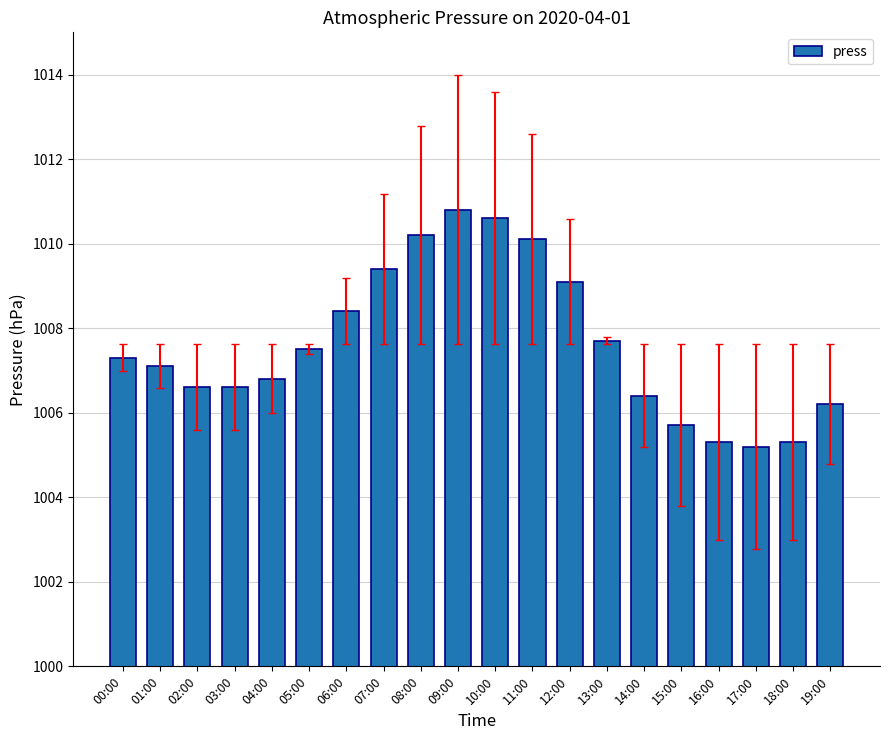

Does the chart contain stacked bars?

No